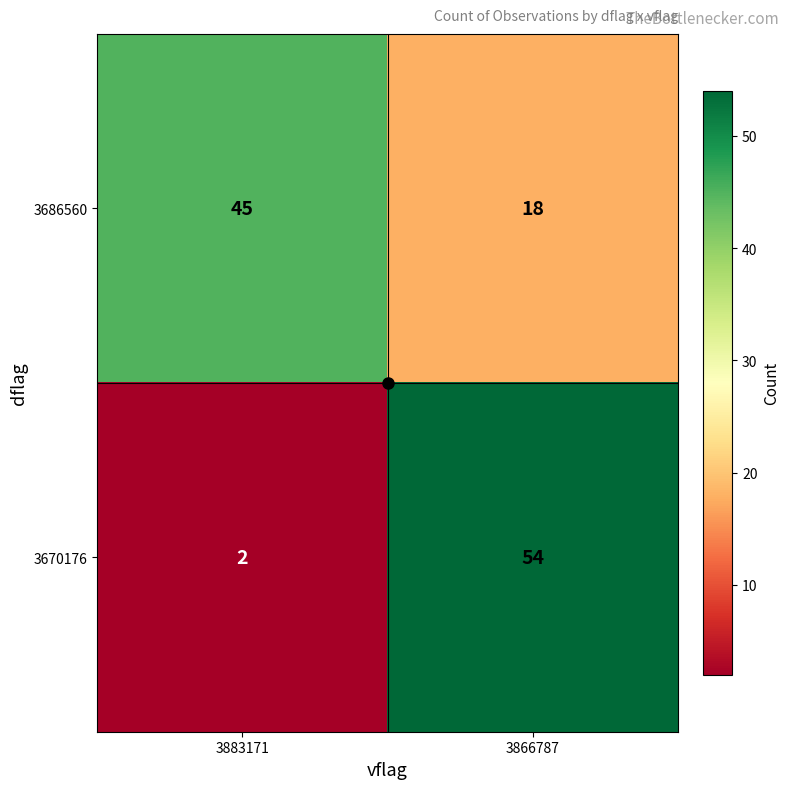

At which label is 3670176 closest to 28?

3883171